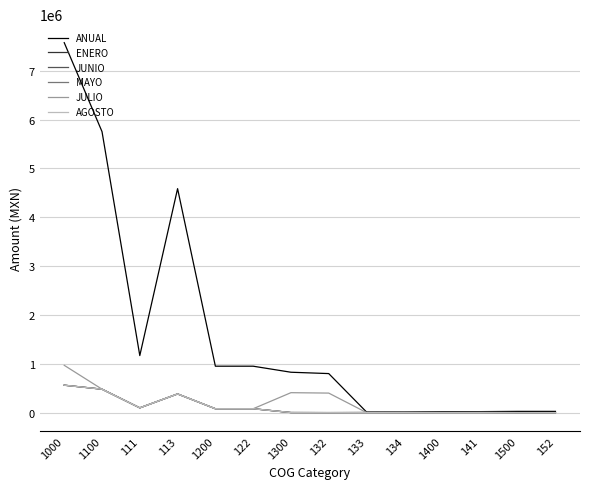

At how many categories does at least one series exceed 5517875?

2